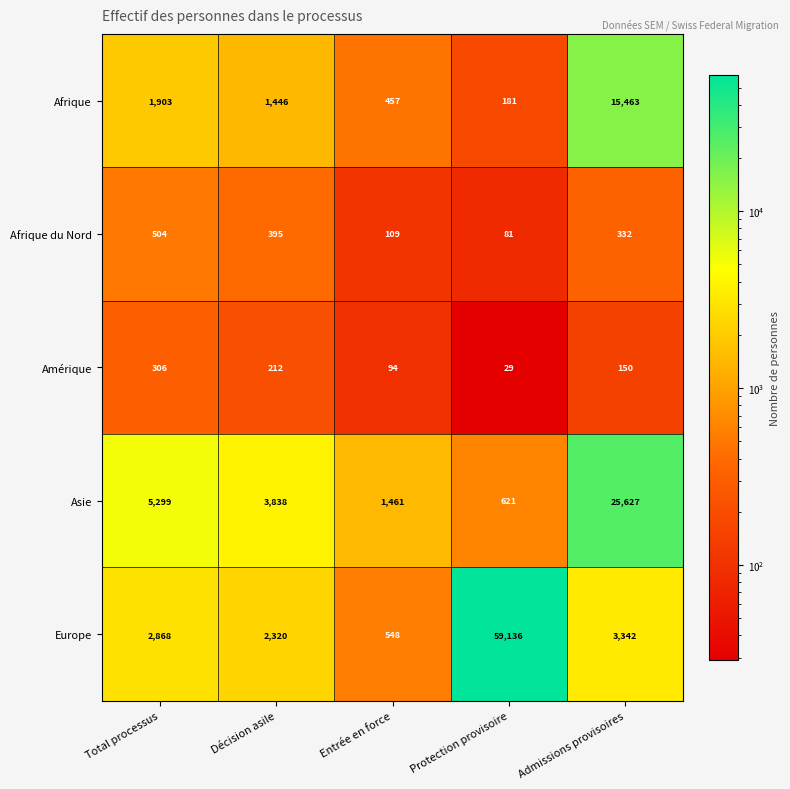

Count the Amérique values in the range 94 to 212.

3